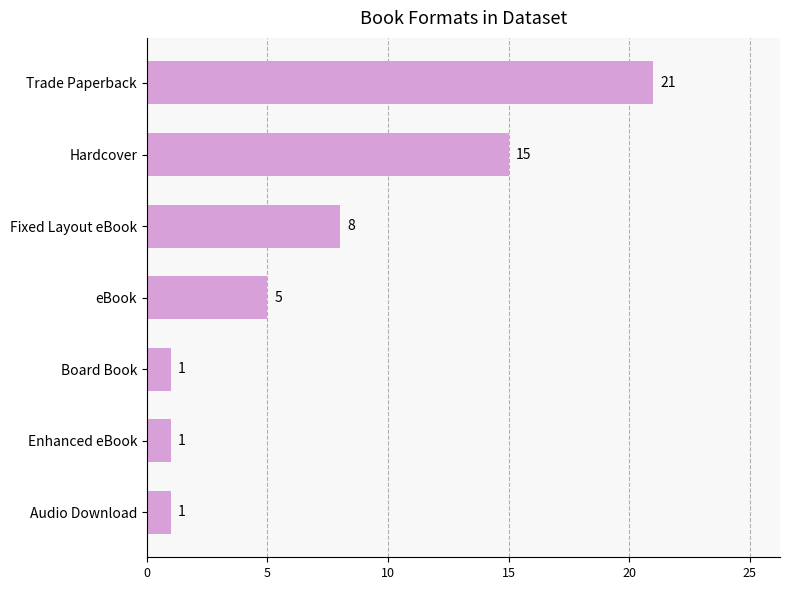

What is the minimum value shown in the chart?

1